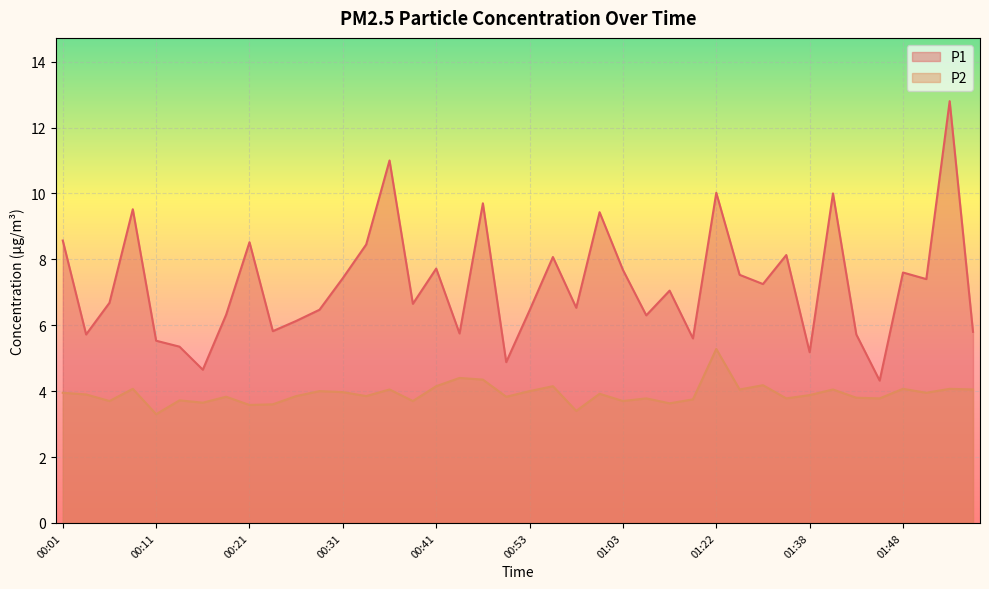

Where is P2 nearest to the value 4?

00:28